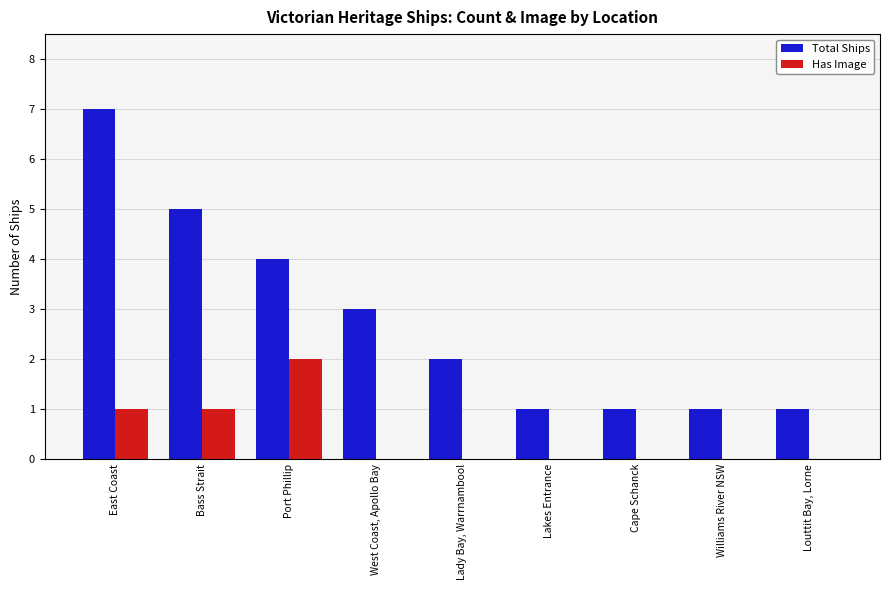

The Has Image series shows 1 at East Coast. True or false?

True